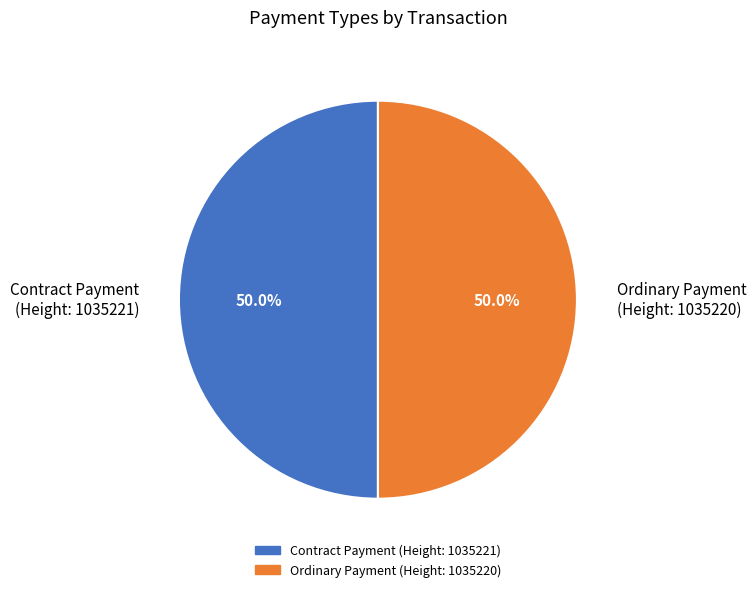

To the nearest percent, what is the difference between the Contract Payment (Height: 1035221) and Ordinary Payment (Height: 1035220) slice percentages?

0%